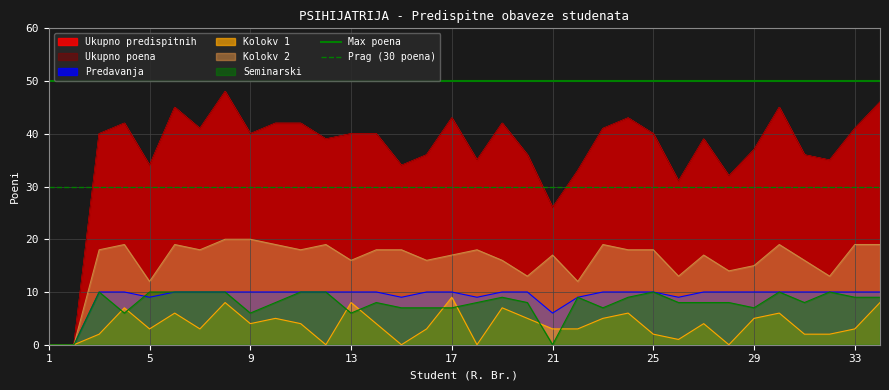

True or false: Prag (30 poena) has a value of 30 at 1.

True